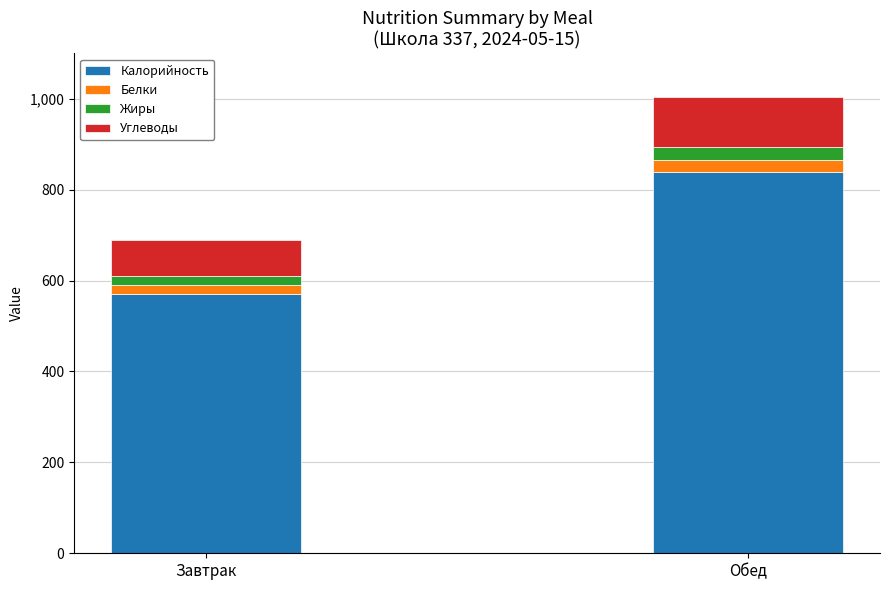

Which category has the highest value in the Калорийность series?

Обед